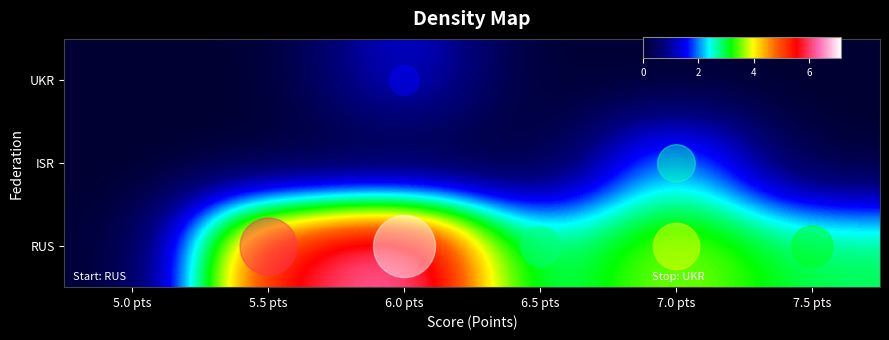

Which has a higher value, 6.0 pts or 5.5 pts?

6.0 pts